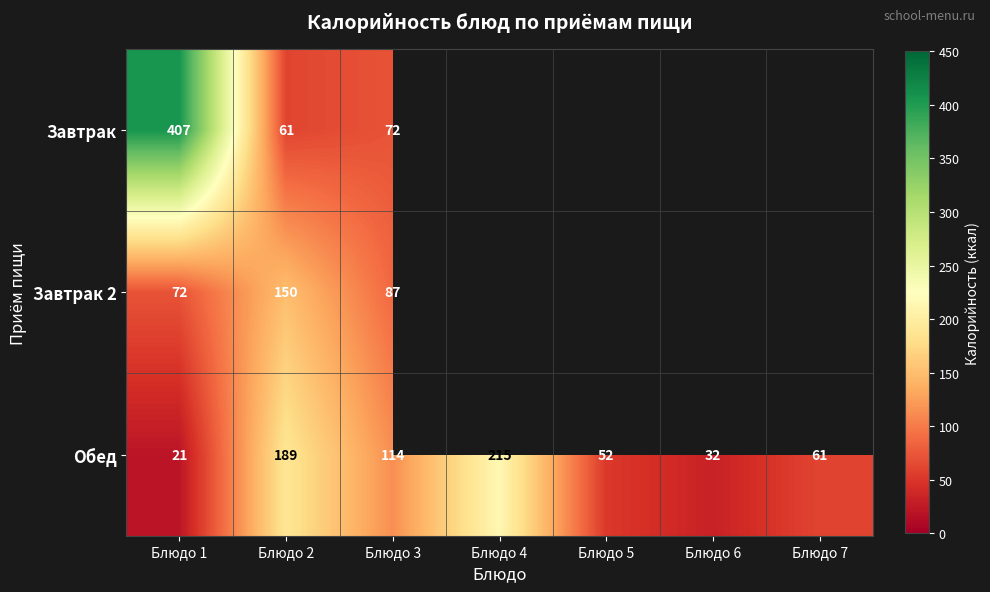

At which label does Обед reach its peak?

Блюдо 4